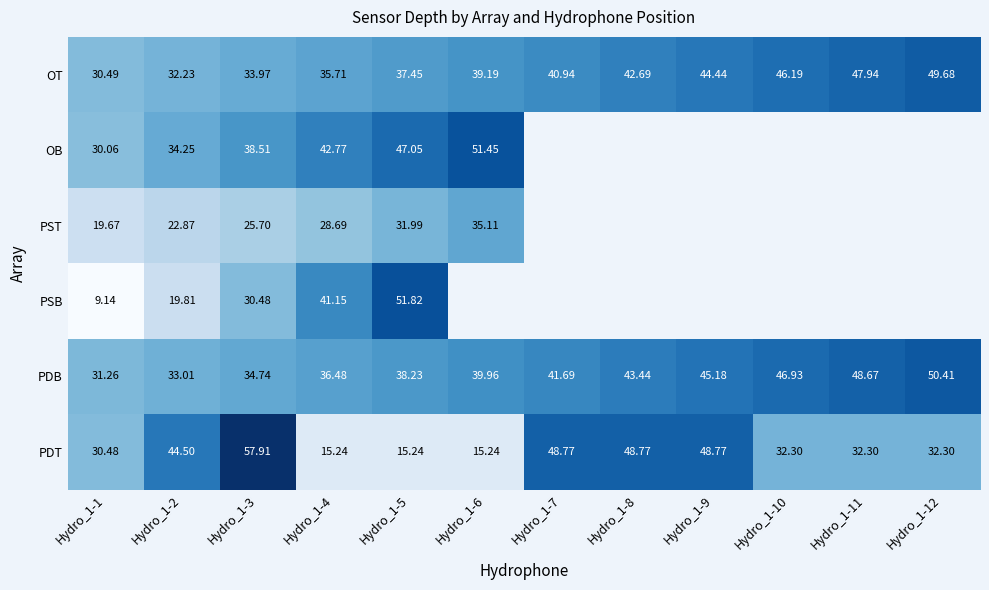

Is the value of OT at Hydro_1-12 greater than the value of PSB at Hydro_1-2?

Yes